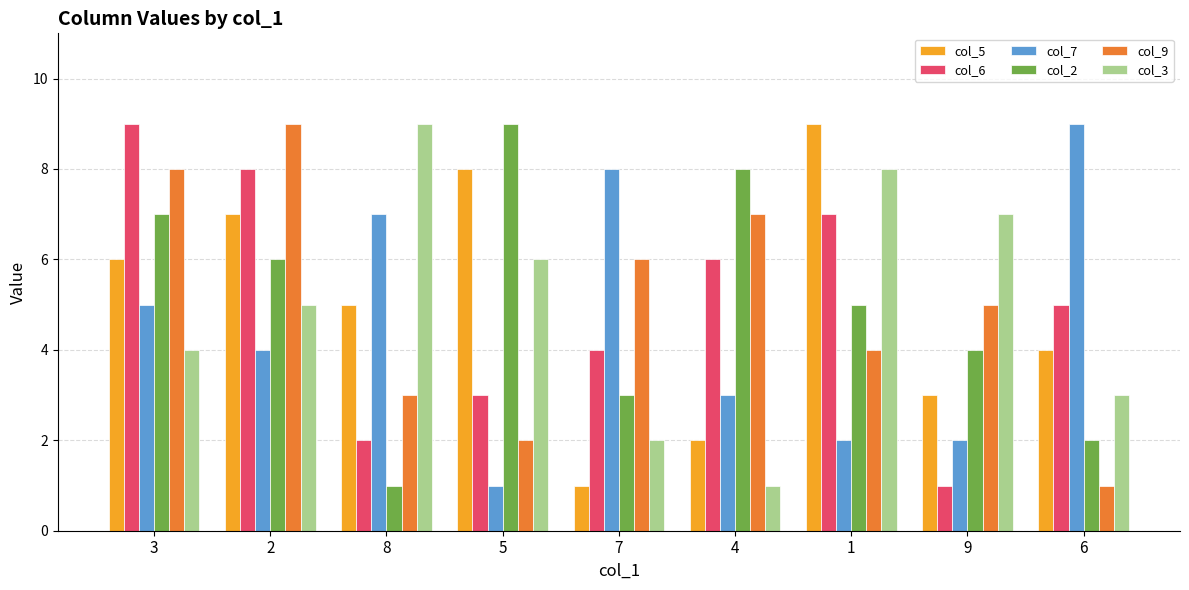

What is the difference between the maximum and second lowest values in the col_6 series?

7